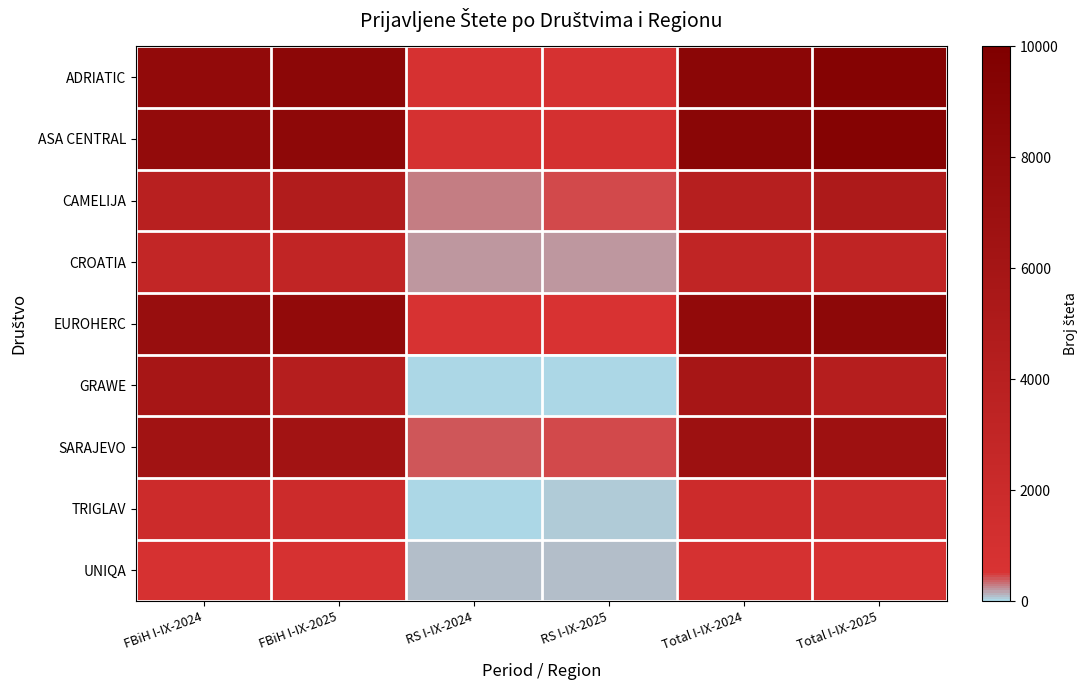

List the series in order of their peak value, lowest first.

UNIQA, TRIGLAV, CROATIA, CAMELIJA, GRAWE, SARAJEVO, EUROHERC, ASA CENTRAL, ADRIATIC